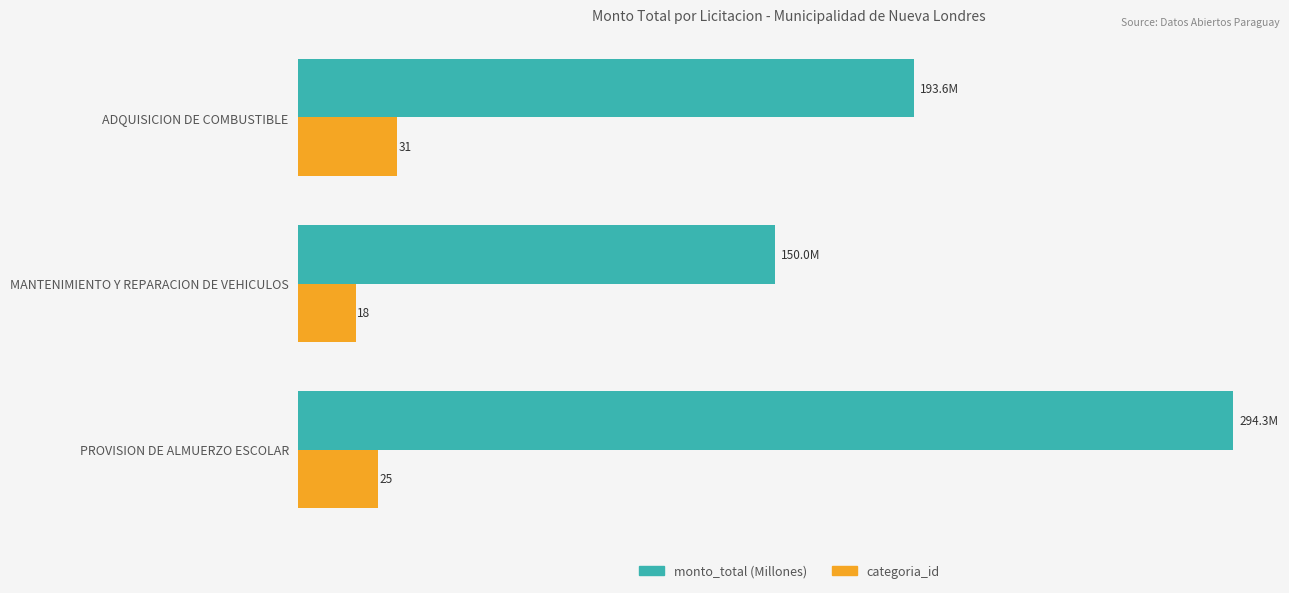

At which category does the chart reach its peak across all series?

PROVISION DE ALMUERZO ESCOLAR